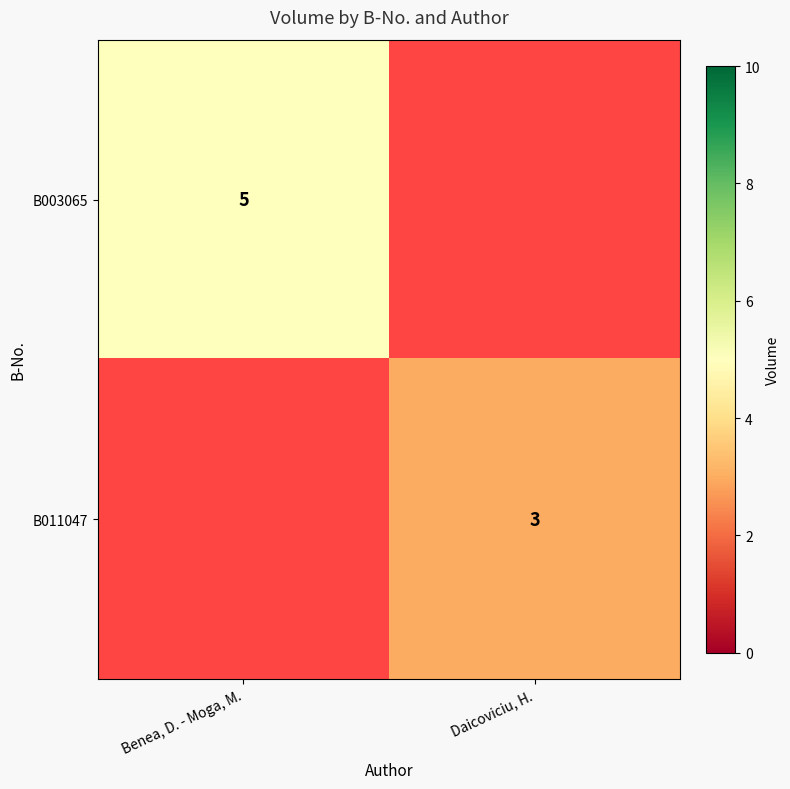

The value of B003065 at Benea, D. - Moga, M. is 2. True or false?

False